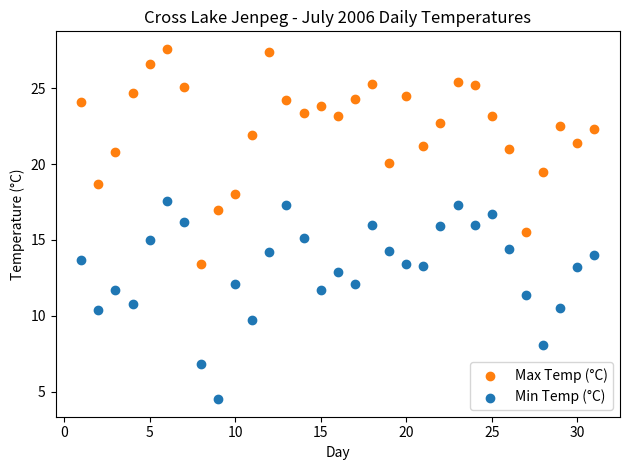

What is the X range (max minus min) for the scatter plot?

30.0